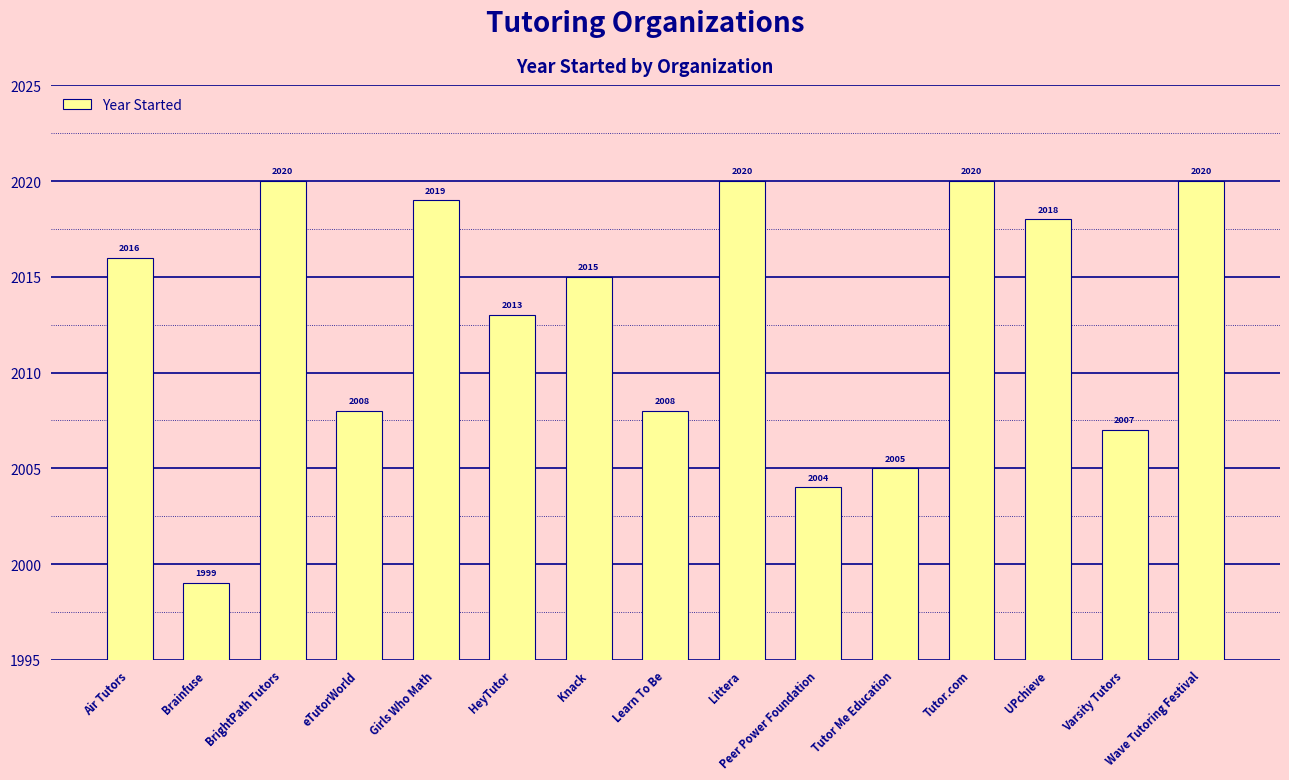

Are the bars grouped side by side (vs. stacked)?

No